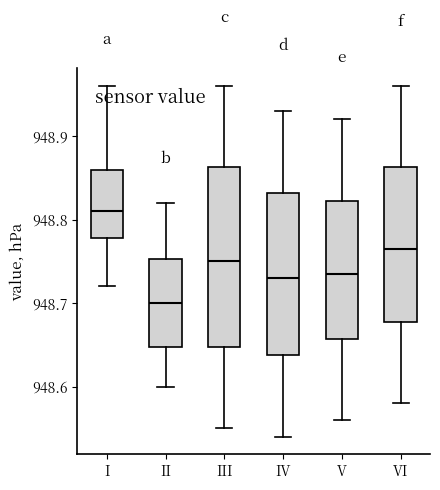

Where does the upper whisker of the box for III end on the y-axis? The values are not printed on the chart, so give them approximately, as read against the axis.

948.96